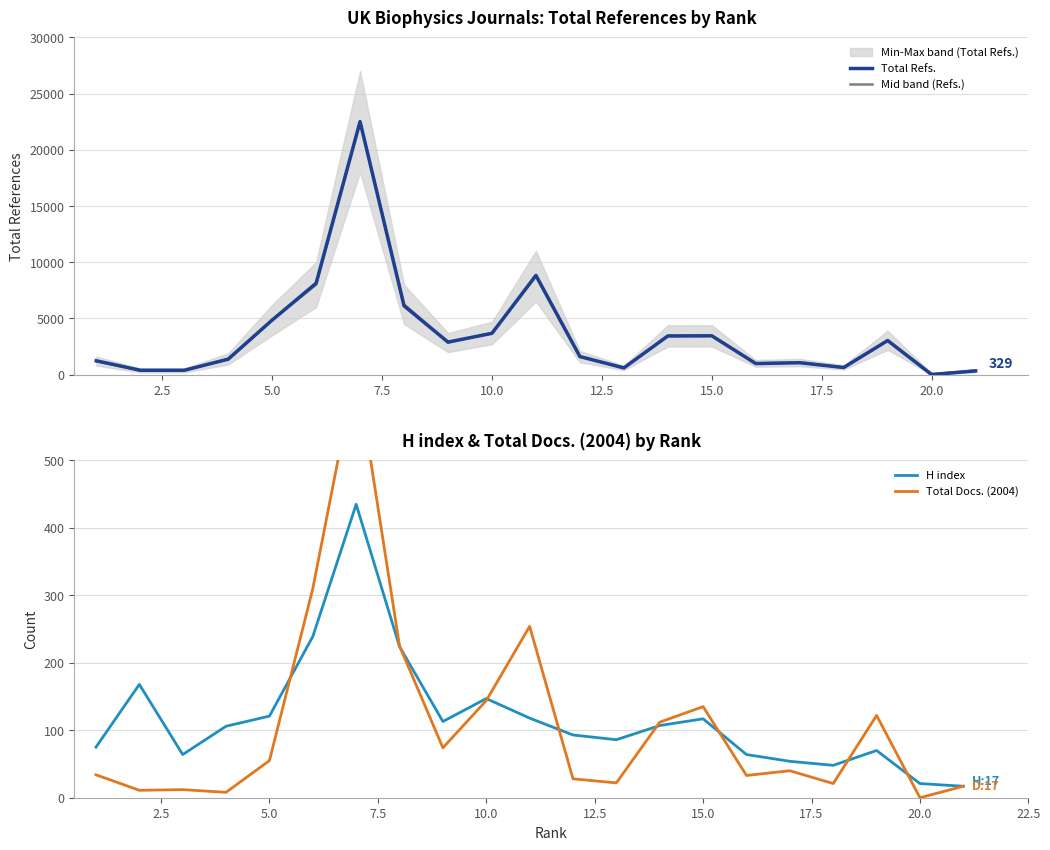

List the series in order of their peak value, lowest first.

H index, Total Docs. (2004), Mid band (Refs.), Total Refs.